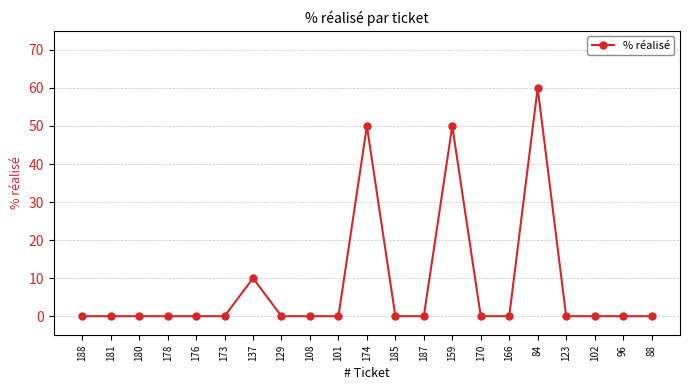

What is the difference between the maximum and minimum values?

60